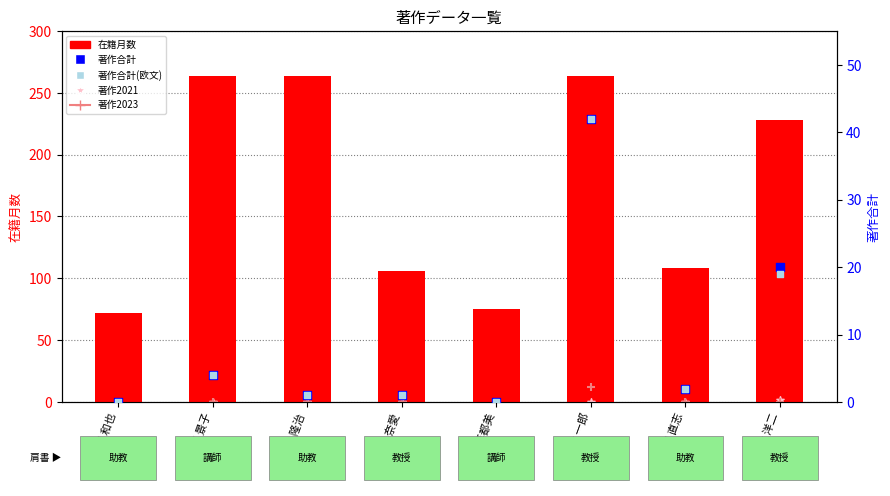

At which category is the sum across all series the highest?

橋本 一郎